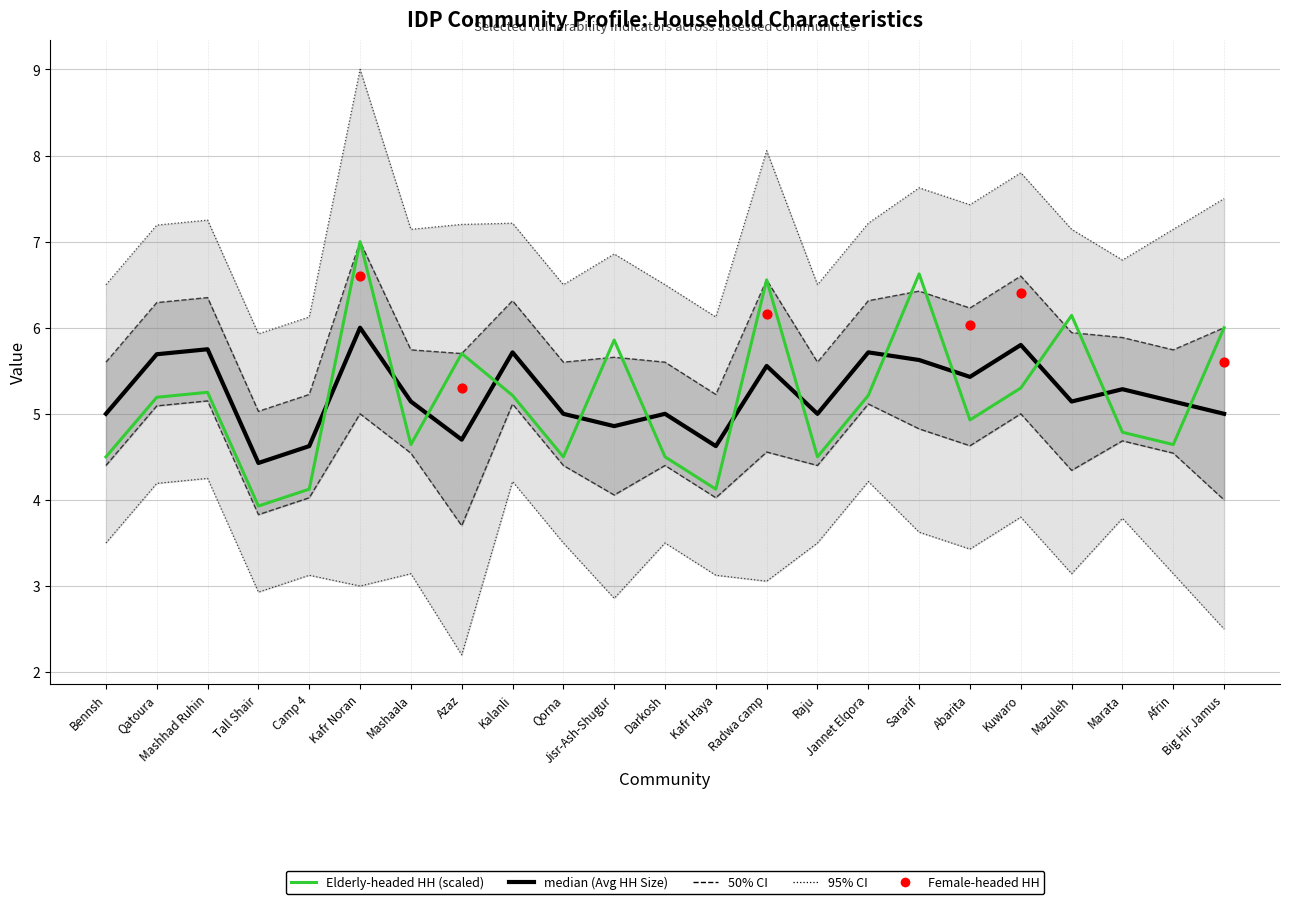

At how many categories does at least one series exceed 1?

23